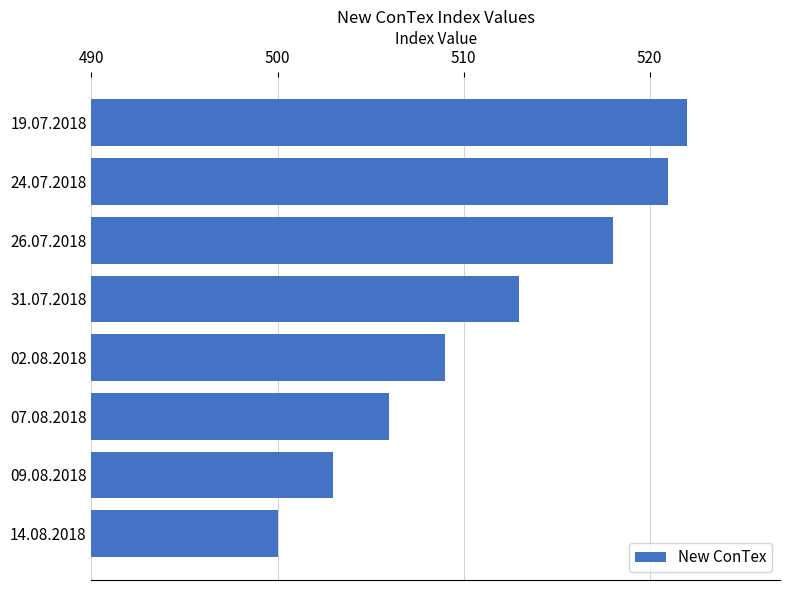

Are the bars horizontal?

Yes